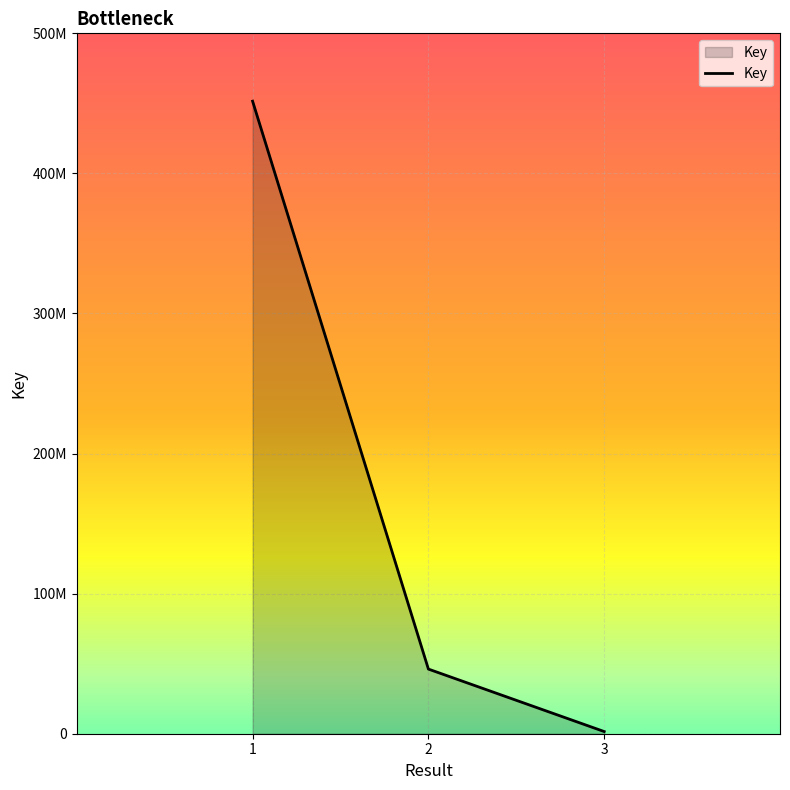

Where is the data nearest to the value 226558695?

2